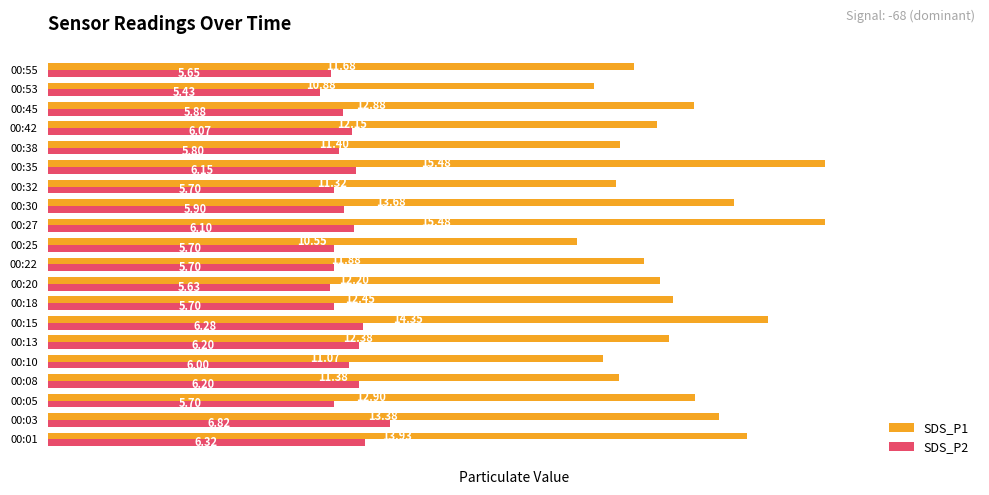

Where is SDS_P1 nearest to the value 13?

00:05